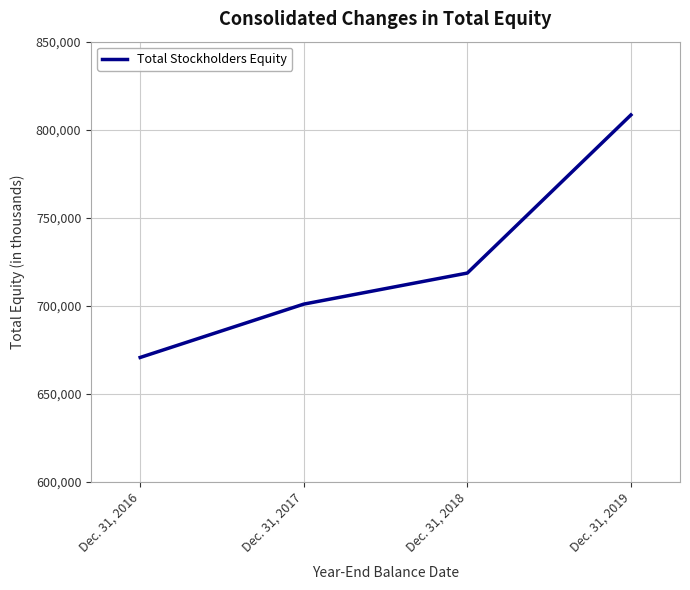

The value at Dec. 31, 2019 is 808406. True or false?

True